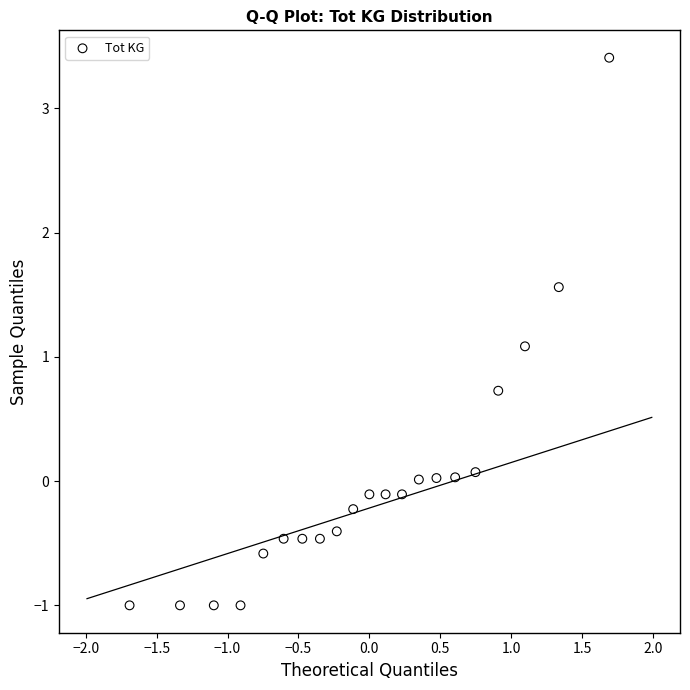

What is the range of Y values (max minus min)?

4.4